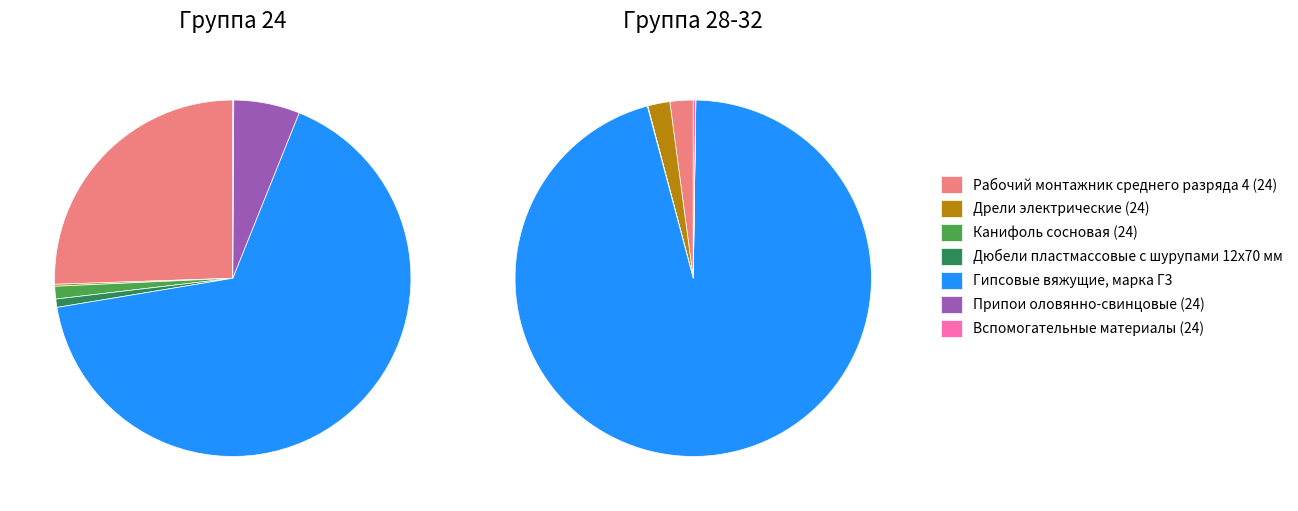

To the nearest percent, what portion does Гипсовые вяжущие, марка Г3 represent?

66%